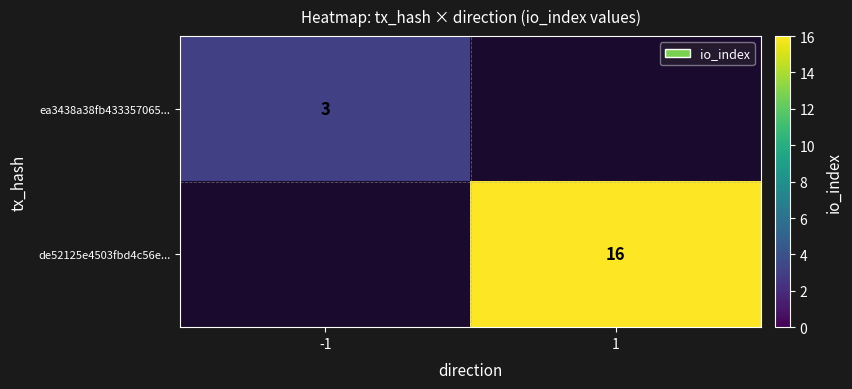

How many distinct data groups are displayed?

2